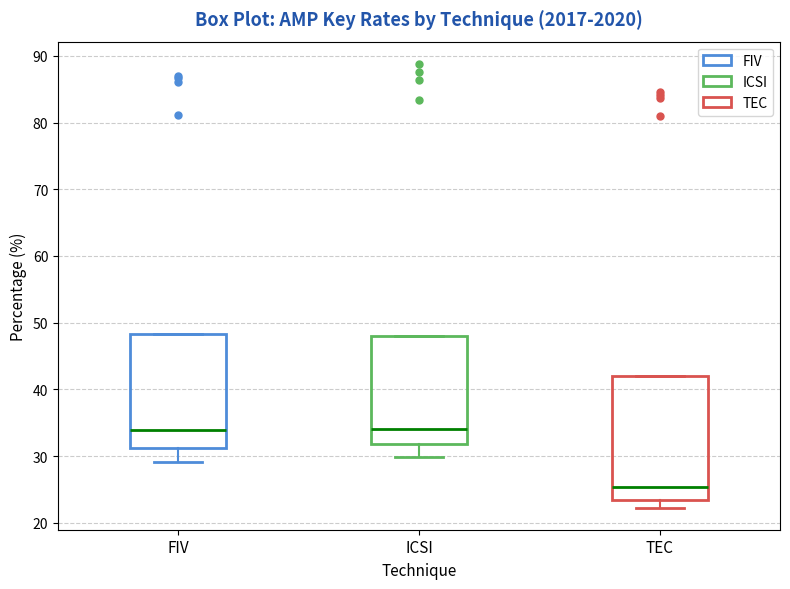

Reading left to right, read every box against the y-axis: the position of its median line, the range the box covers, and the ends of its whiskers. The values are not printed on the chart, so give them approximately, as read against the axis.

FIV: median 34, box 31 to 48, whiskers 29 to 48
ICSI: median 34, box 32 to 48, whiskers 30 to 48
TEC: median 25, box 23 to 42, whiskers 22 to 42